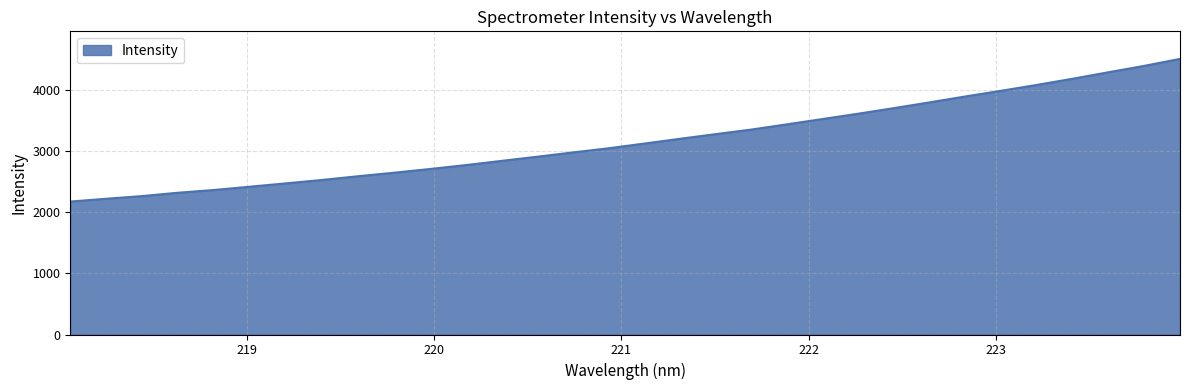

What is the difference between the maximum and minimum values?

2338.1